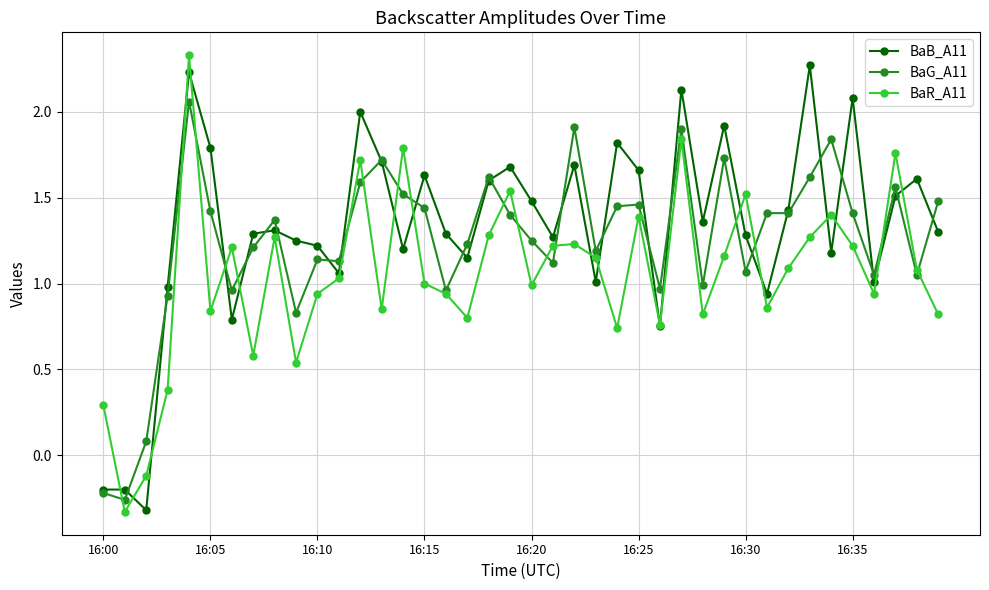

Rank the series by their average value, from lowest to highest.

BaR_A11, BaG_A11, BaB_A11